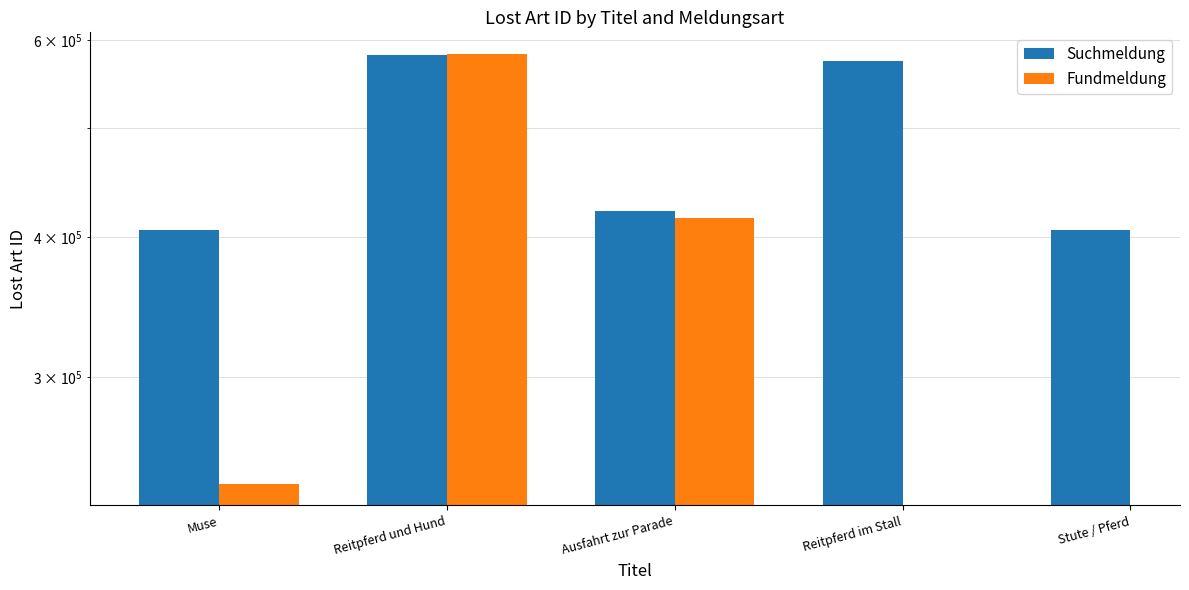

Where is Suchmeldung nearest to the value 493667?

Ausfahrt zur Parade